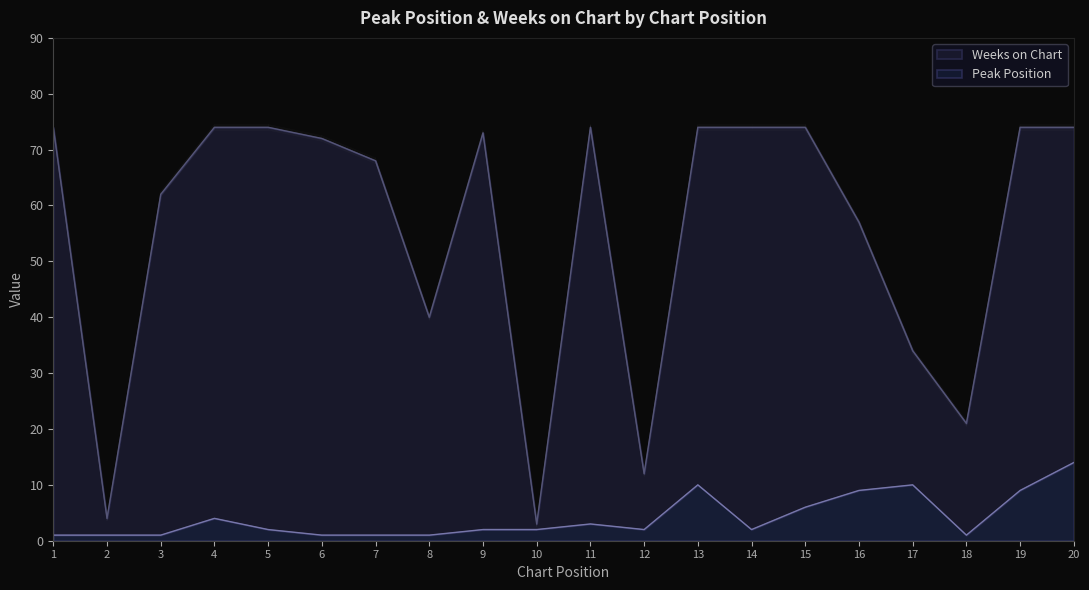

Which series has the largest range (max minus min)?

Weeks on Chart